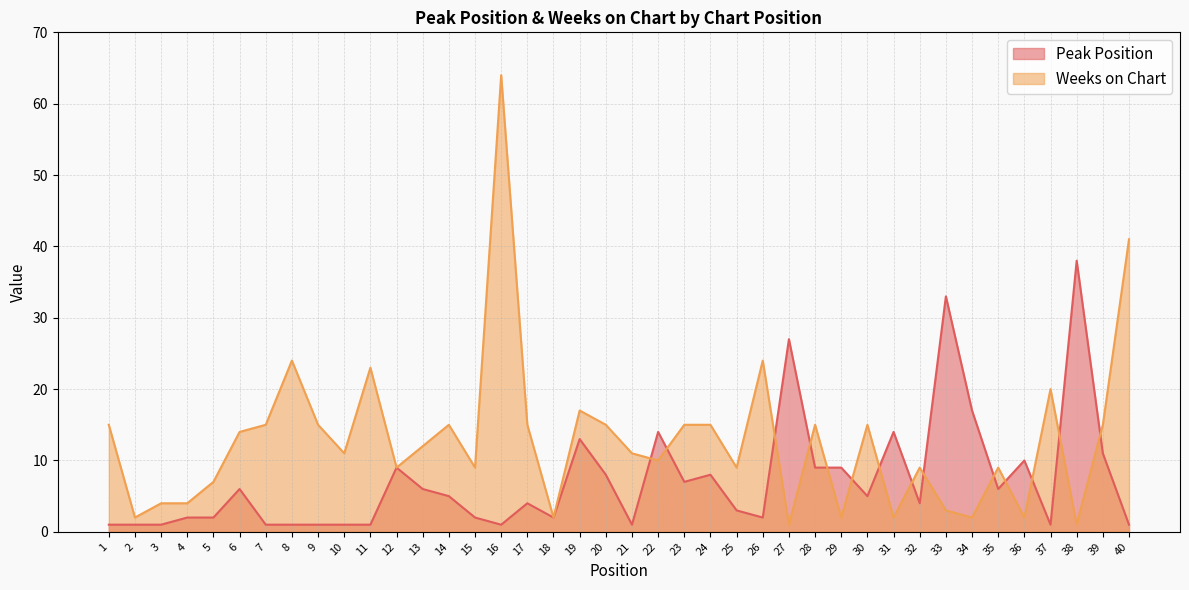

In Weeks on Chart, how many points are higher than both neighbors (excluding endpoints)?

11